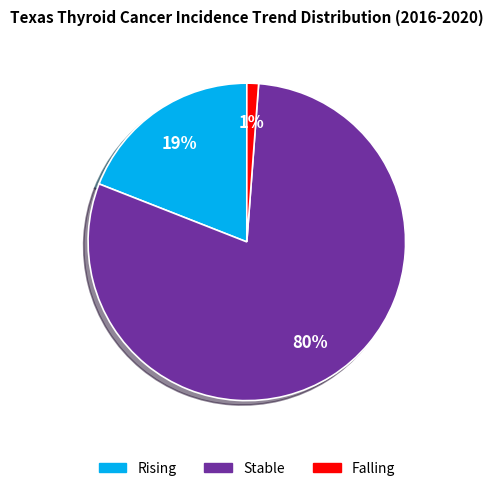

To the nearest percent, what is the difference between the largest and smallest slice percentages?

79%